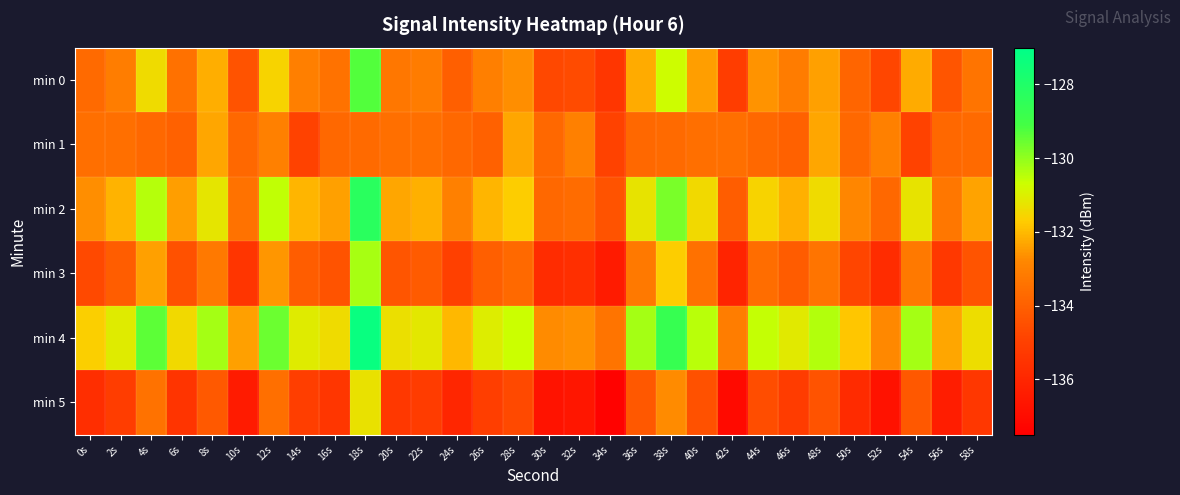

What is the total value across all series at 8s?

-793.3